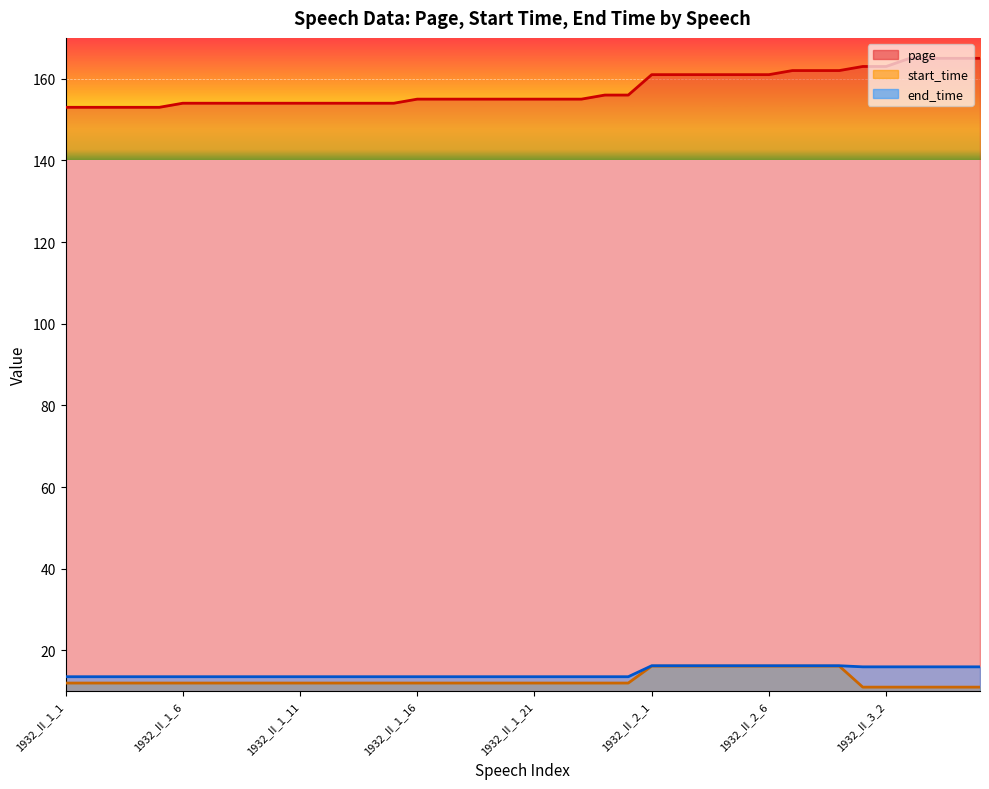

Where is start_time nearest to the value 13?

1932_II_1_1